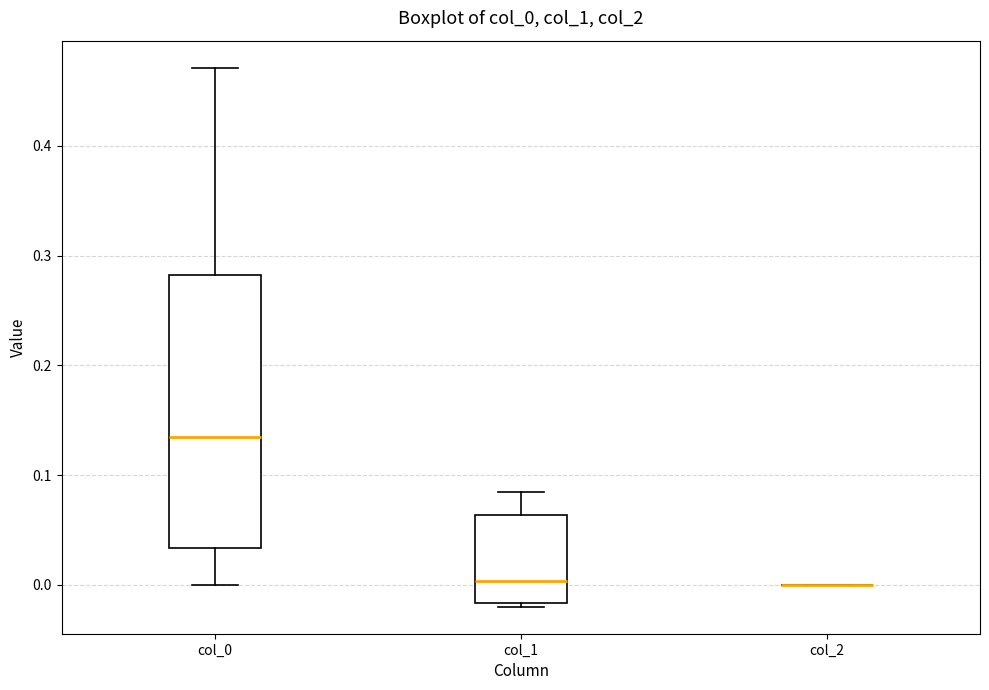

Reading left to right, read every box against the y-axis: the position of its median line, the range the box covers, and the ends of its whiskers. The values are not printed on the chart, so give them approximately, as read against the axis.

col_0: median 0.13, box 0.03 to 0.28, whiskers 0.00 to 0.47
col_1: median 0.00, box -0.02 to 0.06, whiskers -0.02 (just below the box's lower edge) to 0.08
col_2: box collapsed to a line at 0.00, whiskers 0.00 to 0.00